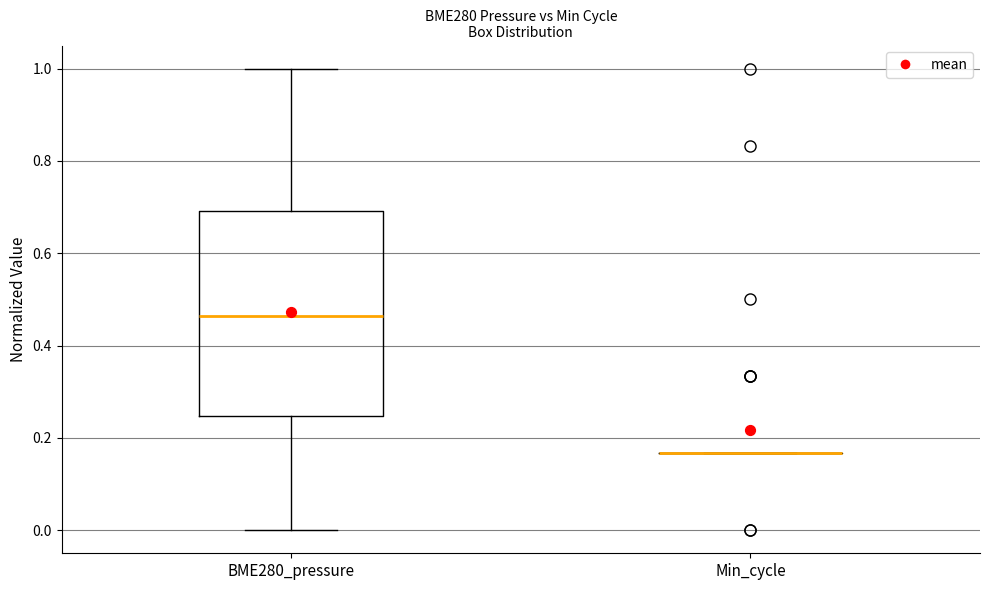

Comparing the boxes themselves (not the whiskers), which one is the tallest?

BME280_pressure